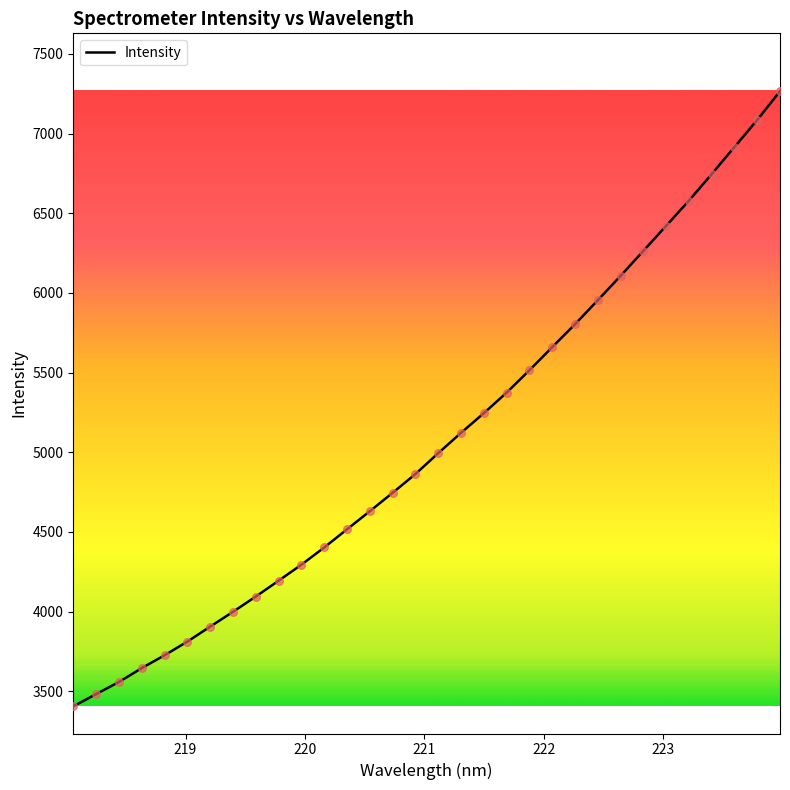

What is the smallest value displayed?

3404.9